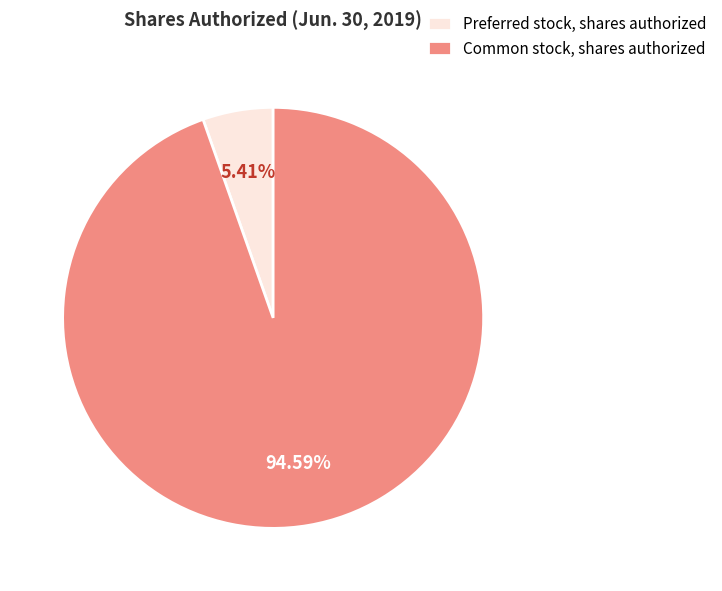

Between Preferred stock, shares authorized and Common stock, shares authorized, which is larger?

Common stock, shares authorized